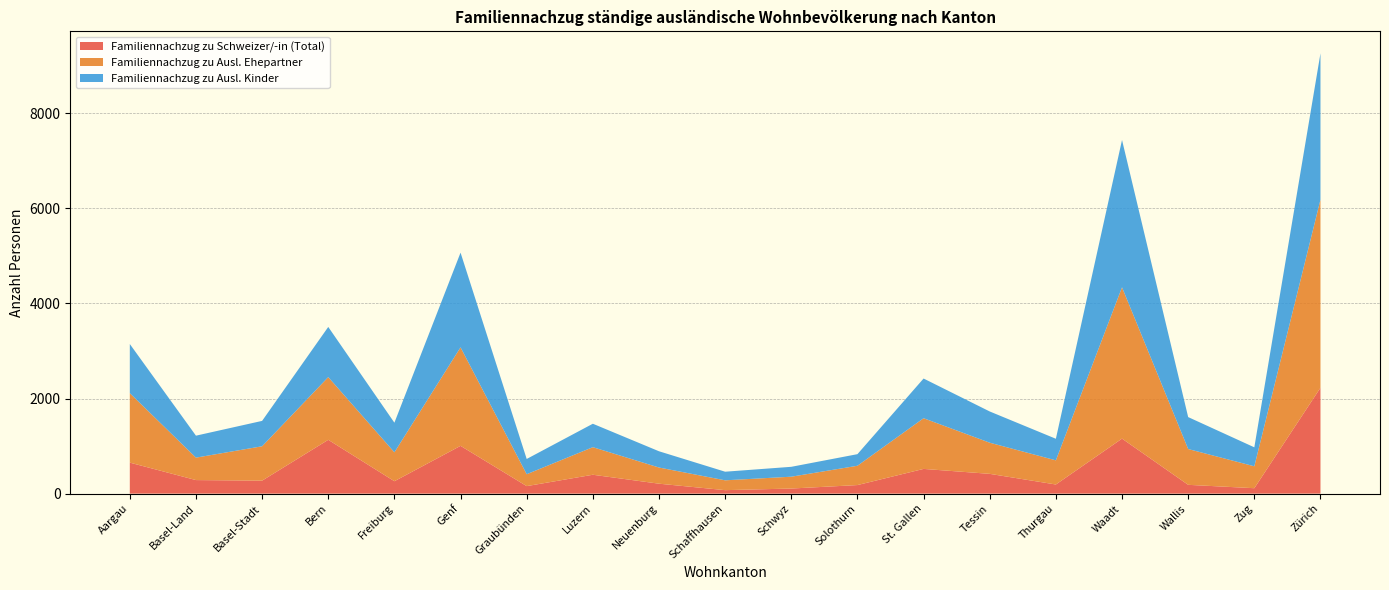

Reading left to right, transcribe all the data shown in this chart.

Familiennachzug zu Schweizer/-in (Total): Aargau=652	Basel-Land=285	Basel-Stadt=273	Bern=1132	Freiburg=261	Genf=1005	Graubünden=158	Luzern=397	Neuenburg=209	Schaffhausen=73	Schwyz=107	Solothurn=180	St. Gallen=520	Tessin=416	Thurgau=192	Waadt=1157	Wallis=185	Zug=114	Zürich=2227
Familiennachzug zu Ausl. Ehepartner: Aargau=1461	Basel-Land=472	Basel-Stadt=723	Bern=1319	Freiburg=608	Genf=2072	Graubünden=250	Luzern=580	Neuenburg=340	Schaffhausen=207	Schwyz=249	Solothurn=406	St. Gallen=1066	Tessin=655	Thurgau=508	Waadt=3183	Wallis=753	Zug=461	Zürich=3956
Familiennachzug zu Ausl. Kinder: Aargau=1034	Basel-Land=462	Basel-Stadt=534	Bern=1055	Freiburg=623	Genf=1992	Graubünden=321	Luzern=493	Neuenburg=342	Schaffhausen=181	Schwyz=208	Solothurn=244	St. Gallen=835	Tessin=657	Thurgau=454	Waadt=3099	Wallis=672	Zug=399	Zürich=3078